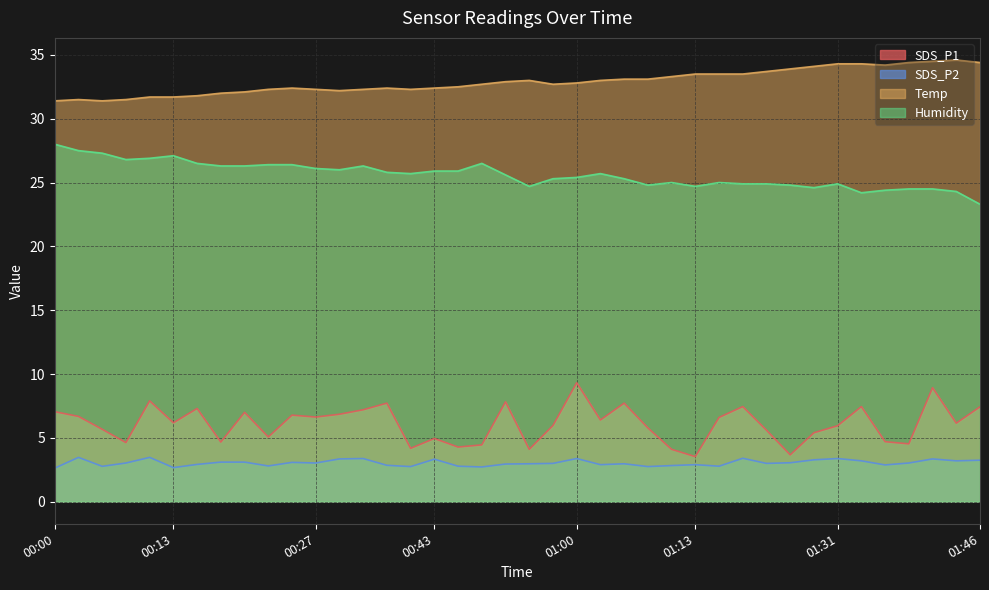

Rank the series by their maximum value, from lowest to highest.

SDS_P2, SDS_P1, Humidity, Temp